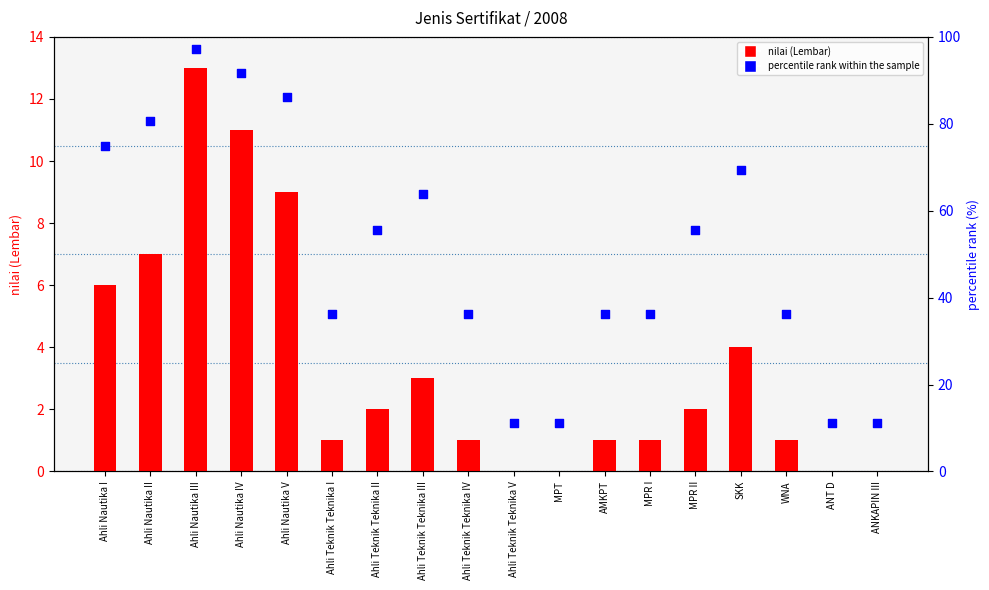

Is the value of percentile rank within the sample at Ahli Teknik Teknika III greater than the value of nilai (Lembar) at Ahli Teknik Teknika I?

Yes